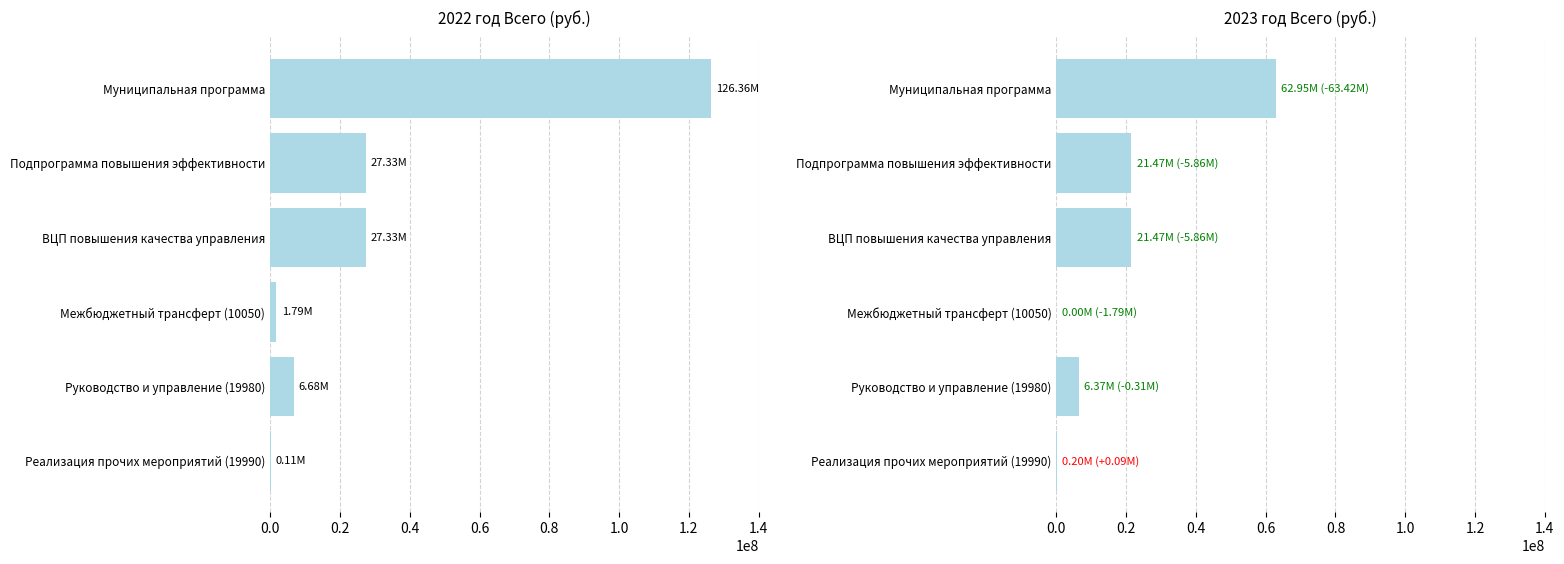

What are all the series names shown in the legend?

2022 год Всего, 2023 год Всего